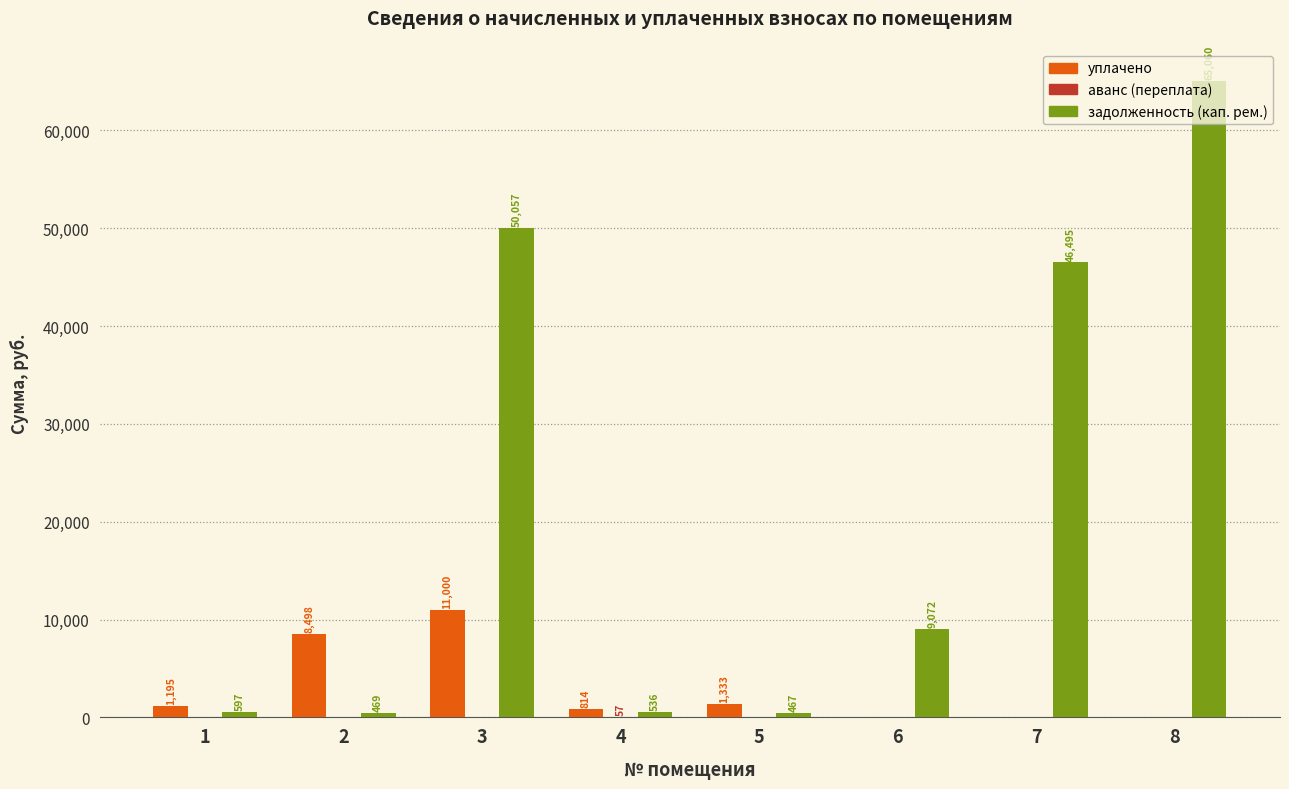

True or false: уплачено has a value of 17361.8 at 3.

False